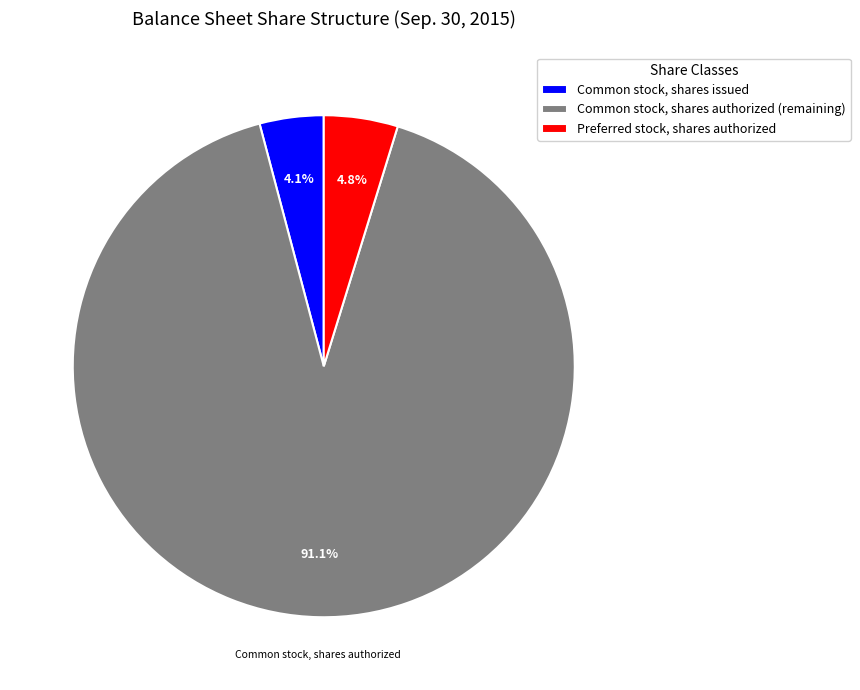

Approximately how many times larger is the value at Preferred stock, shares authorized compared to Common stock, shares authorized?

0.1